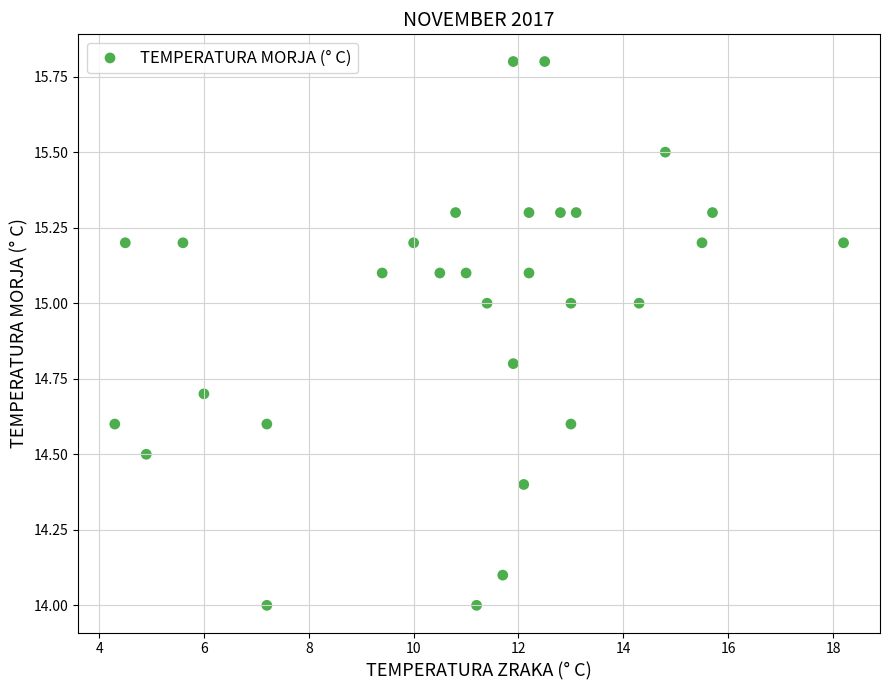

What is the range of X values (max minus min)?

13.9